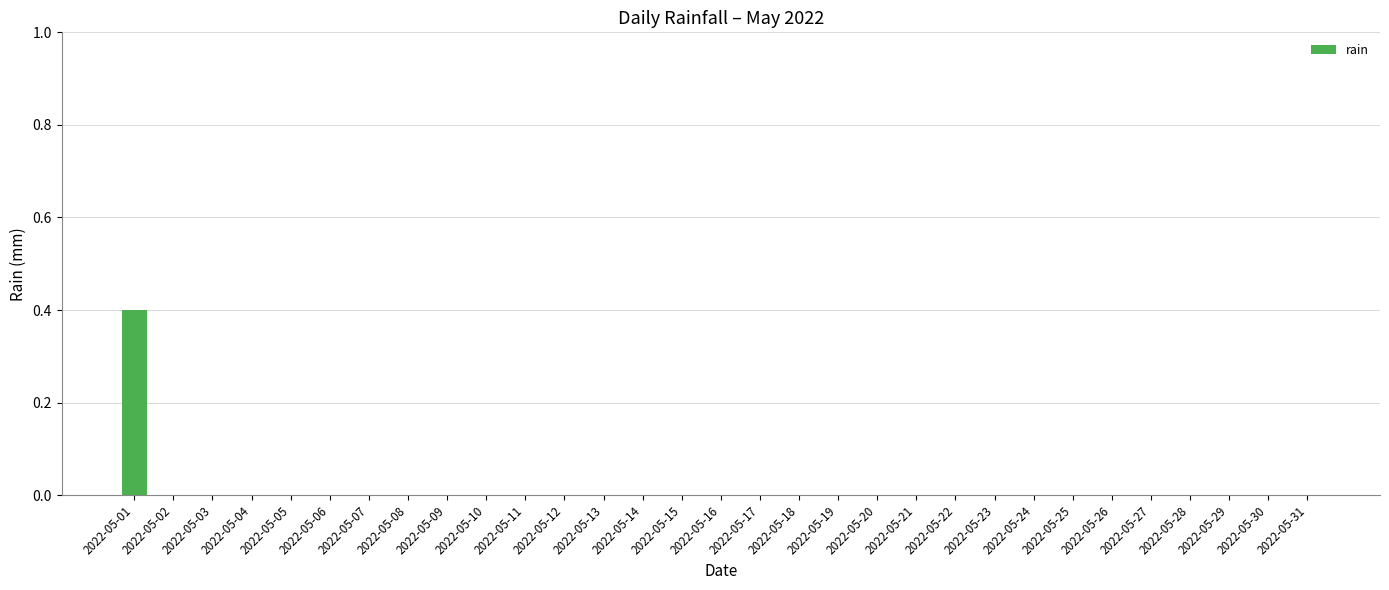

The value at 2022-05-09 is 0.0. True or false?

True